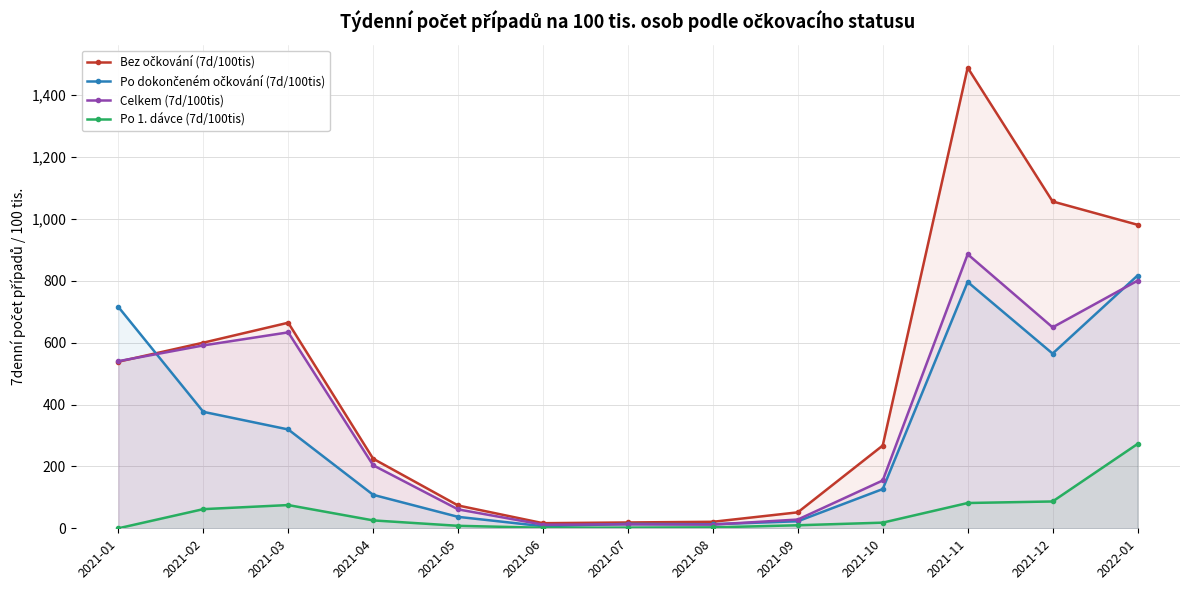

How many lines are shown in the chart?

4